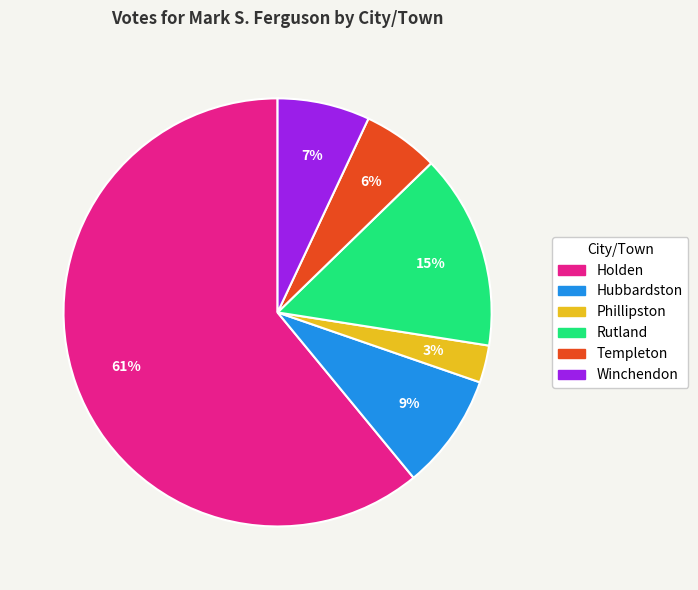

What percentage is the Winchendon slice, to the nearest percent?

7%